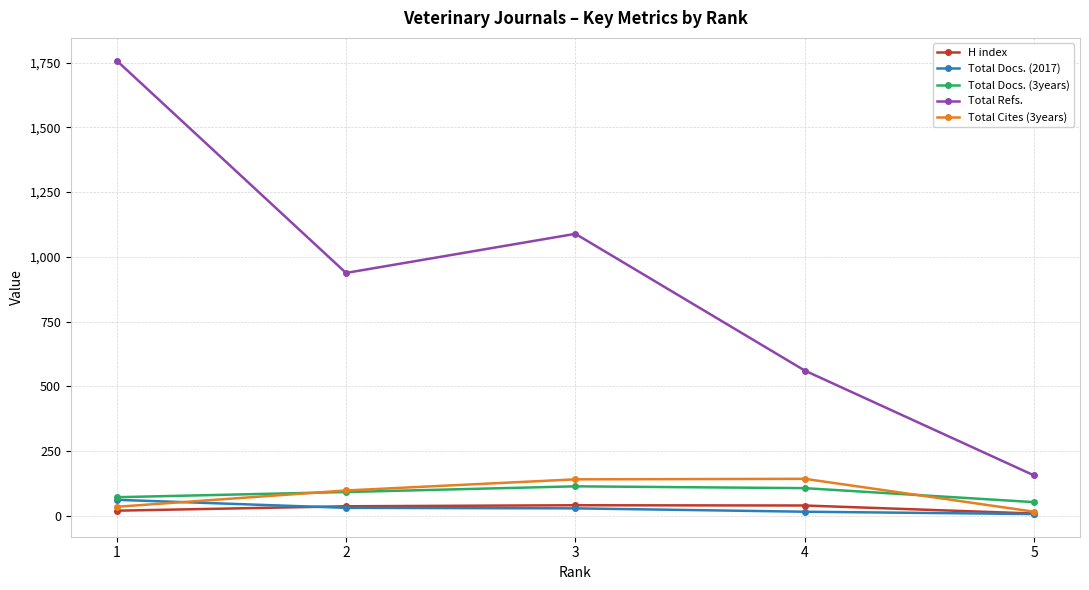

What is the value of the Total Refs. point at the 1st from the left?

1758